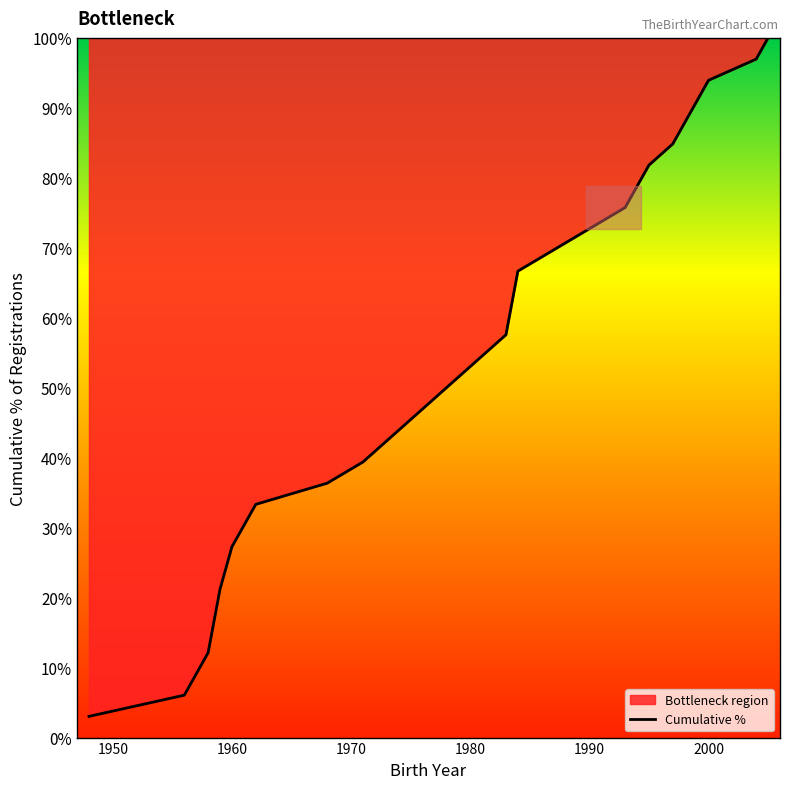

What is the greatest value displayed?

100.0